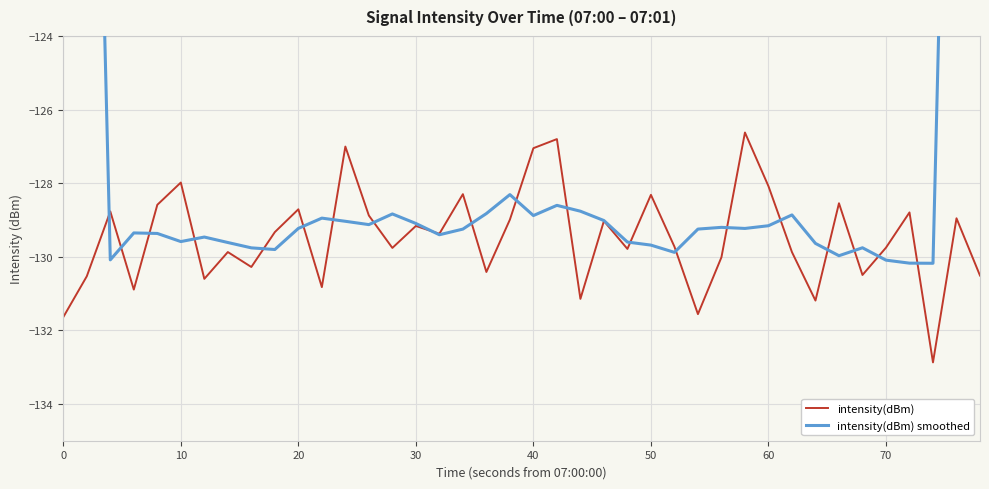

What is the minimum value for intensity(dBm)?

-132.9